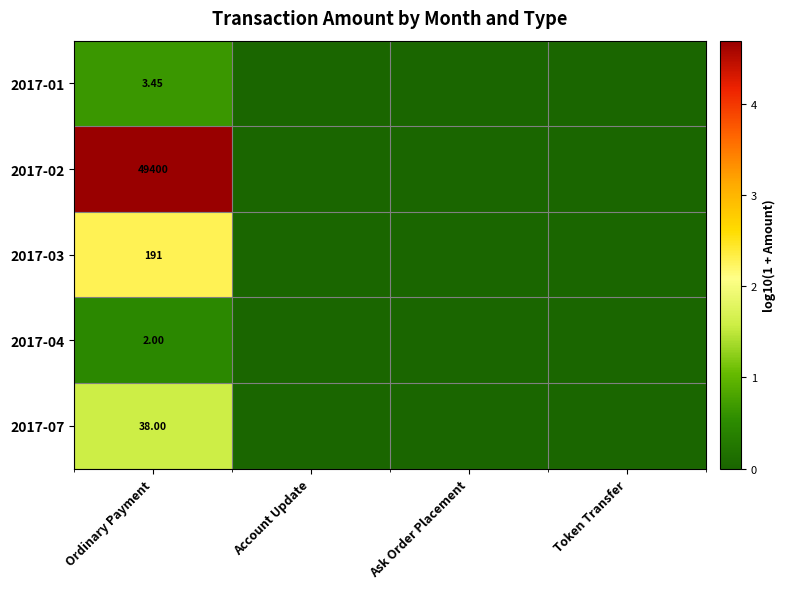

At which category is the sum across all series the highest?

Ordinary Payment